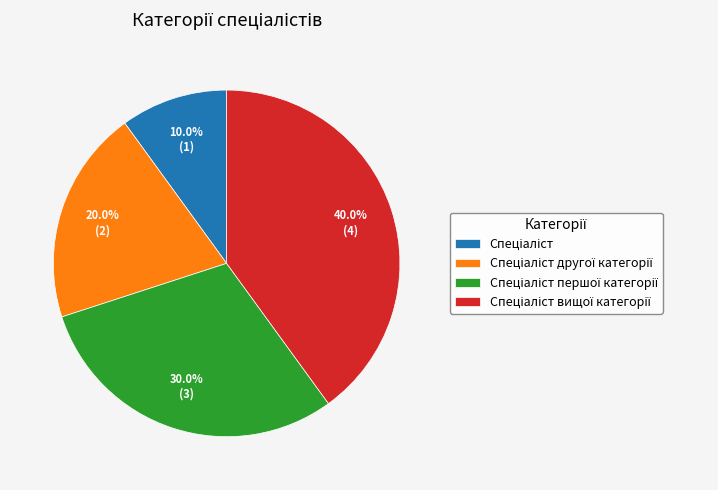

Is there a majority slice in this chart?

No